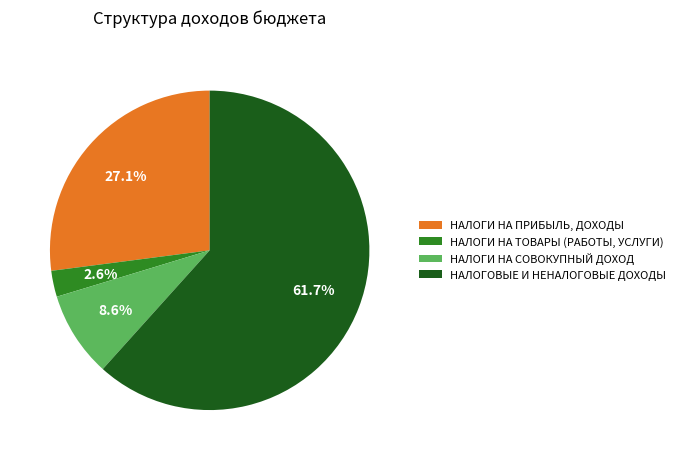

What percentage is the НАЛОГИ НА ТОВАРЫ (РАБОТЫ, УСЛУГИ) slice, to the nearest percent?

3%